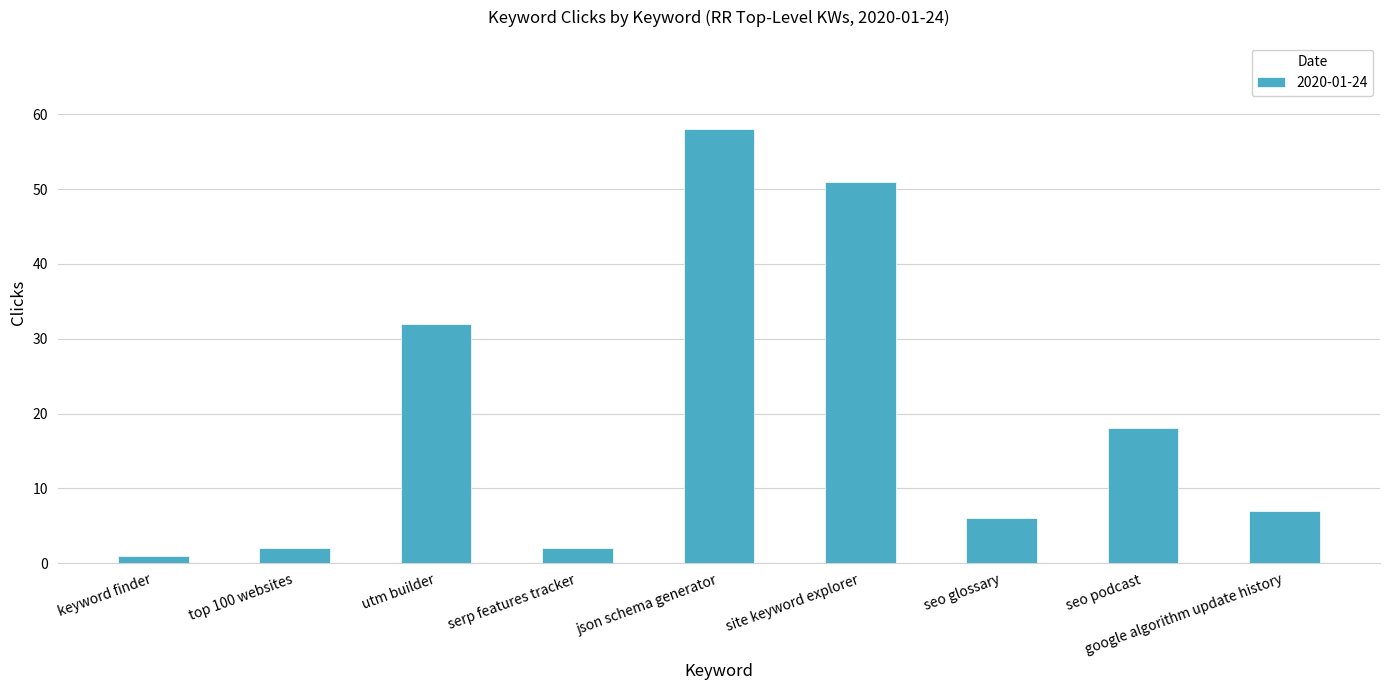

Reading right to left, what are all the values shown in this chart?

google algorithm update history=7	seo podcast=18	seo glossary=6	site keyword explorer=51	json schema generator=58	serp features tracker=2	utm builder=32	top 100 websites=2	keyword finder=1